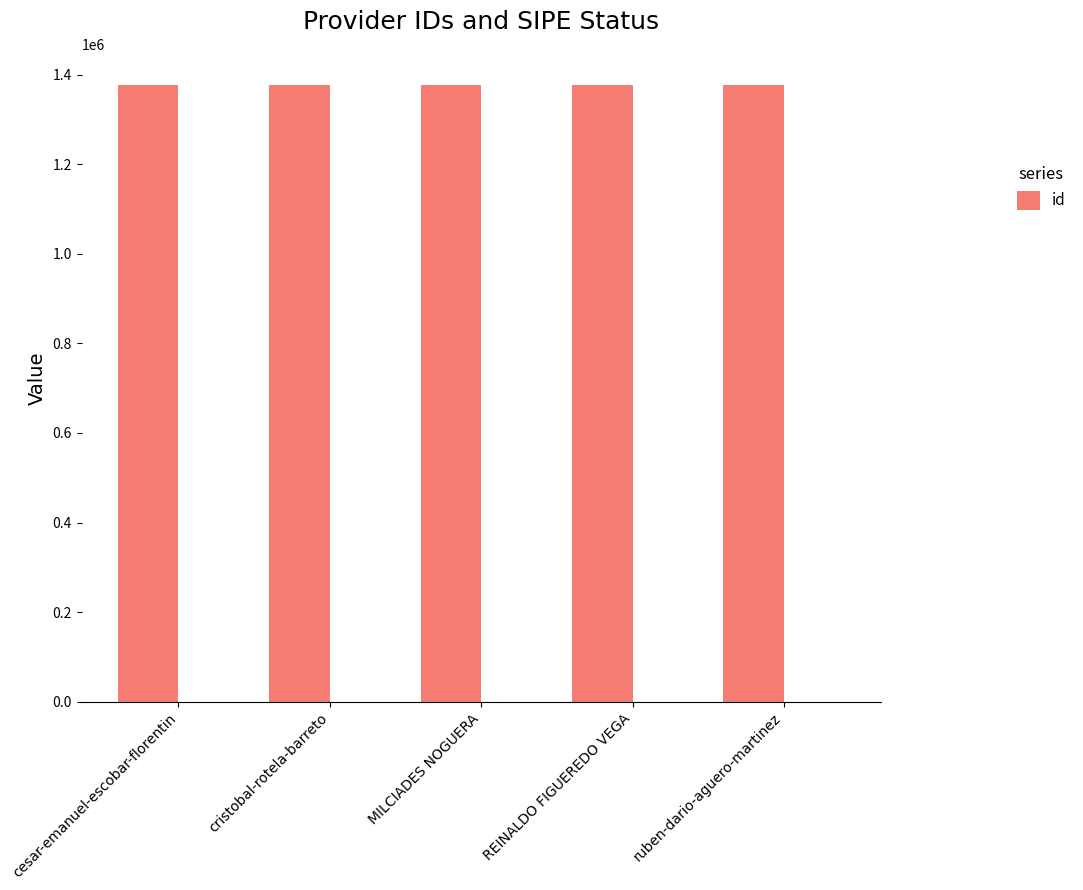

What is the difference between the second highest and second lowest values?

2